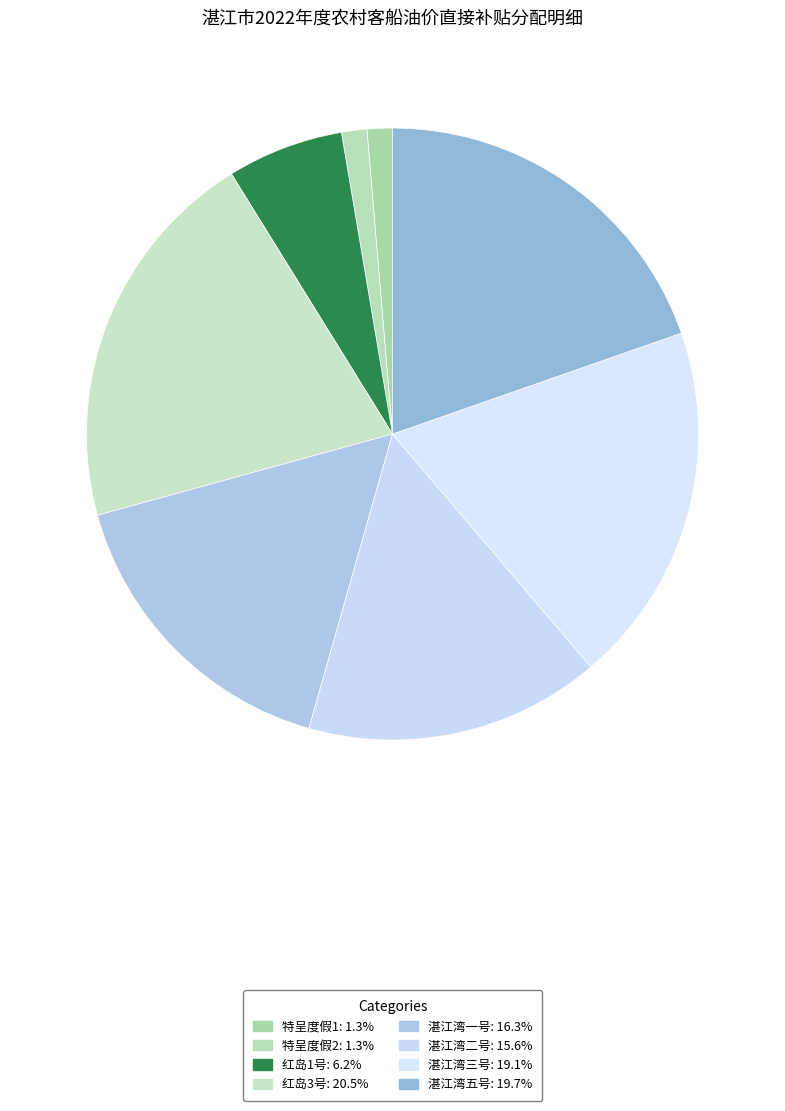

How many segments does this pie chart have?

8